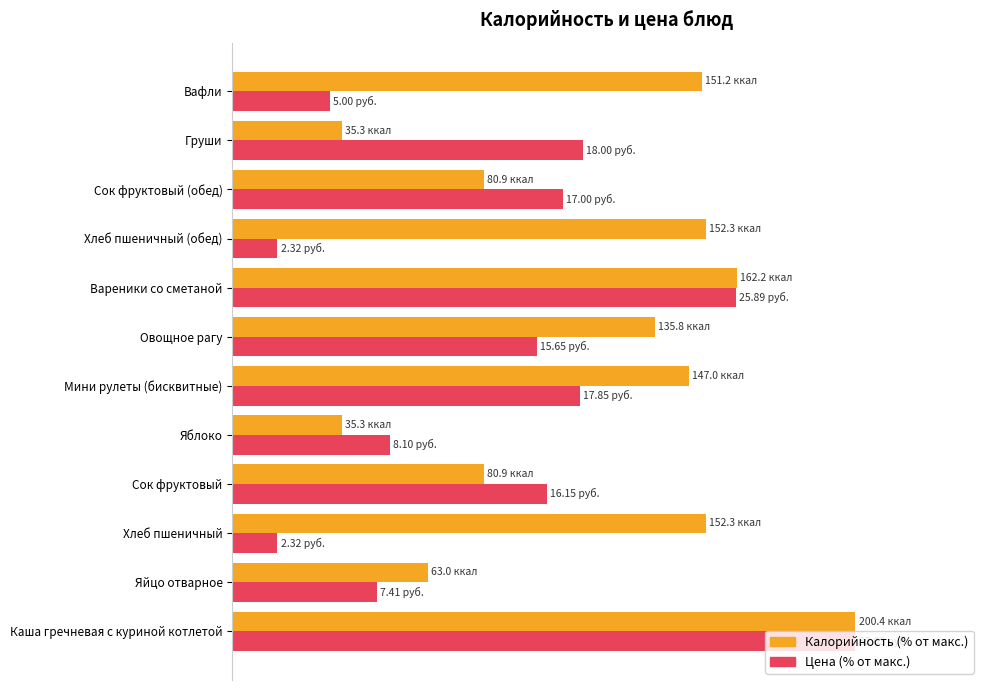

What are all the series names shown in the legend?

Калорийность (% от макс.), Цена (% от макс.)